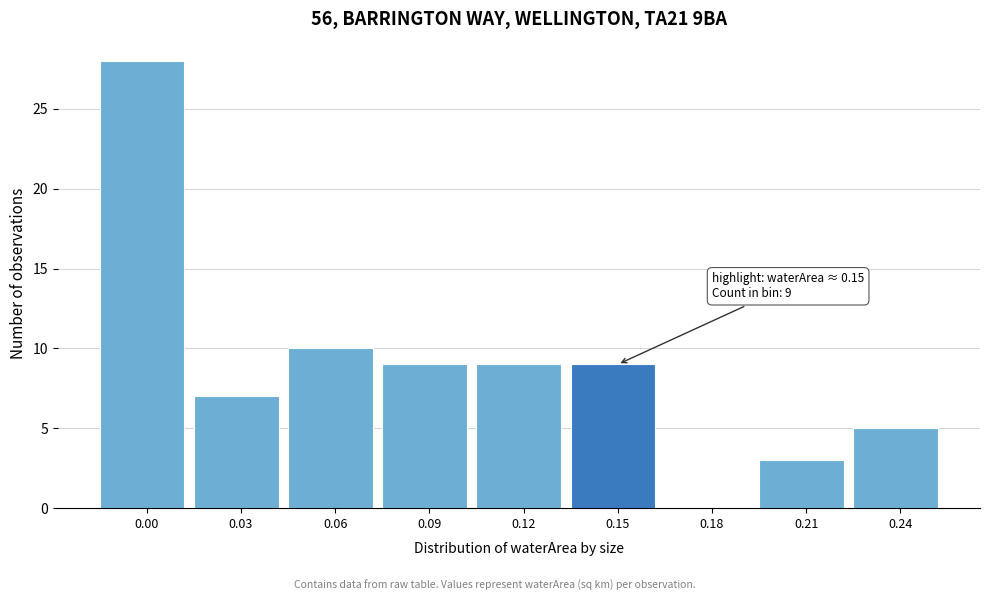

Reading left to right, what are all the values shown in this chart?

0.00=28	0.03=7	0.06=10	0.09=9	0.12=9	0.15=9	0.18=0	0.21=3	0.24=5